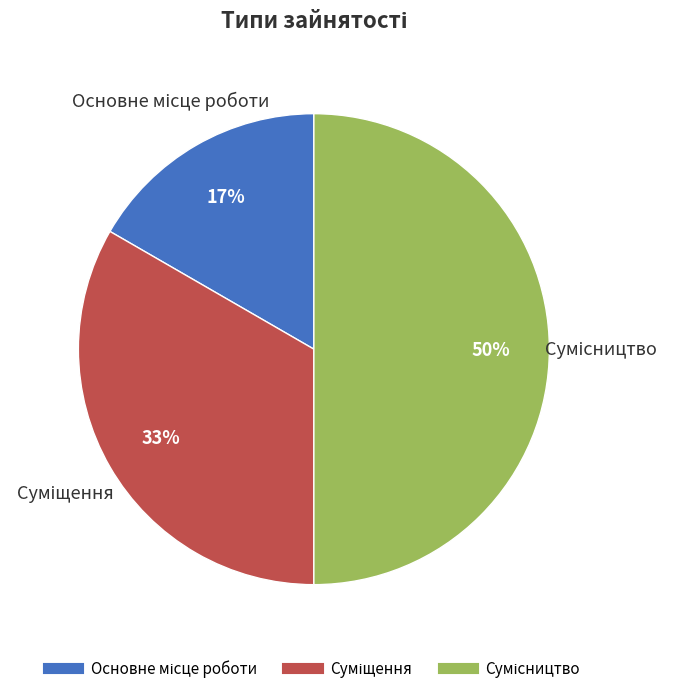

To the nearest percent, what is the combined percentage of Основне місце роботи and Сумісництво?

67%